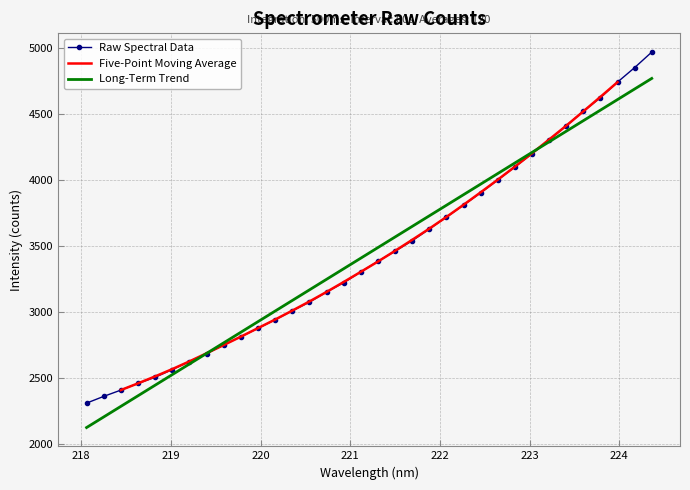

What is the lowest value of the Long-Term Trend series?

2122.9